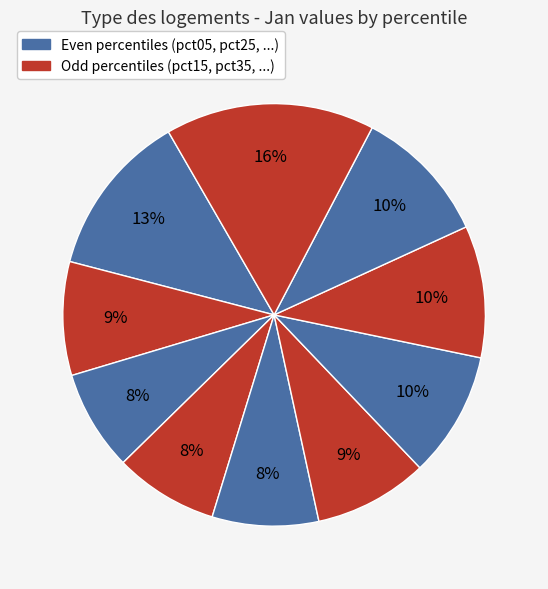

How many segments does this pie chart have?

10